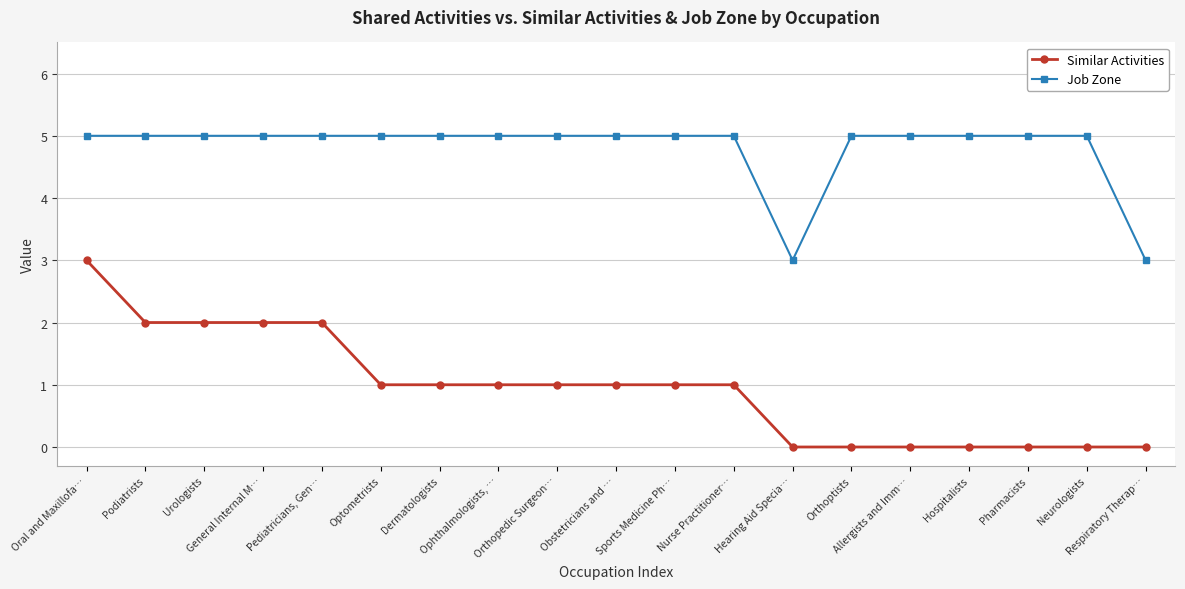

How many lines are shown in the chart?

2